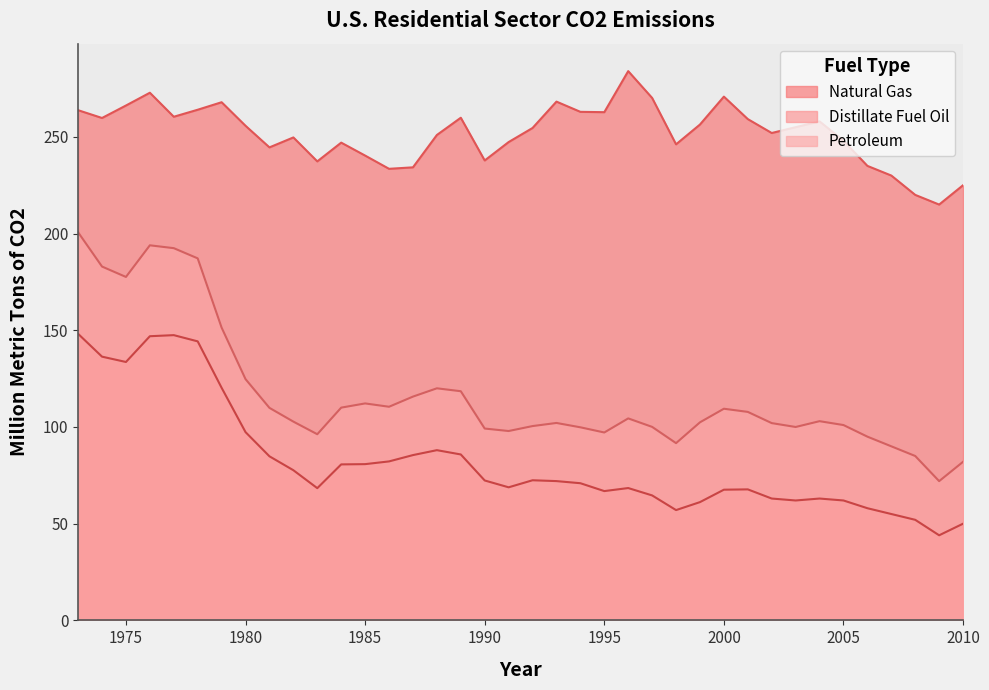

Which has a higher value, 2004 or 1975?

1975